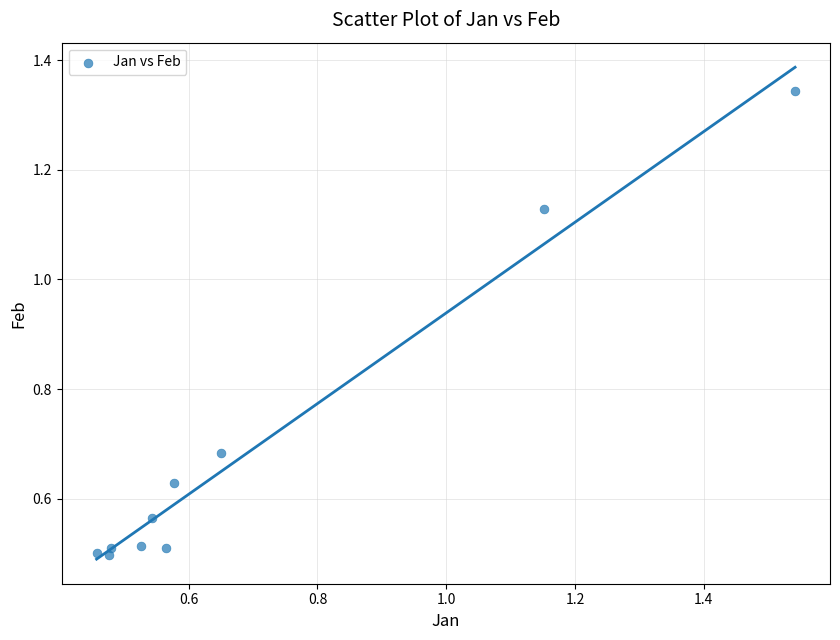

What is the range of Y values (max minus min)?

0.8